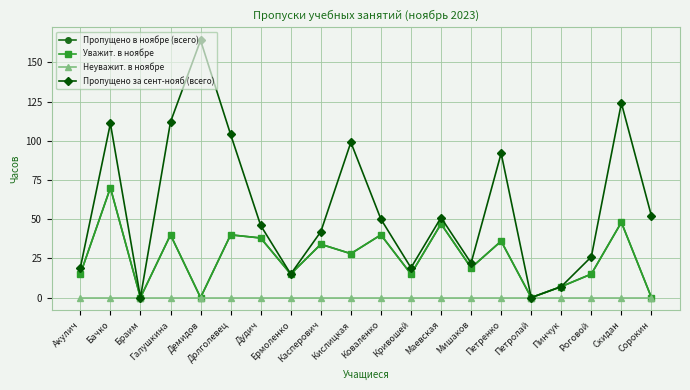

At which label is Пропущено в ноябре (всего) closest to 35?

Касперович